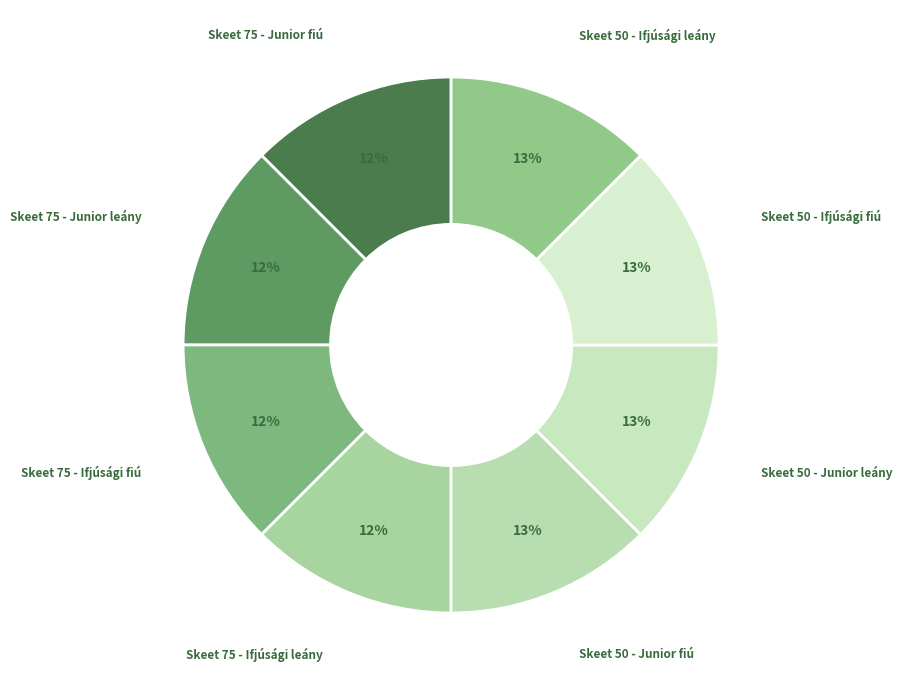

Which slice is the largest?

Skeet 50 - Ifjúsági leány